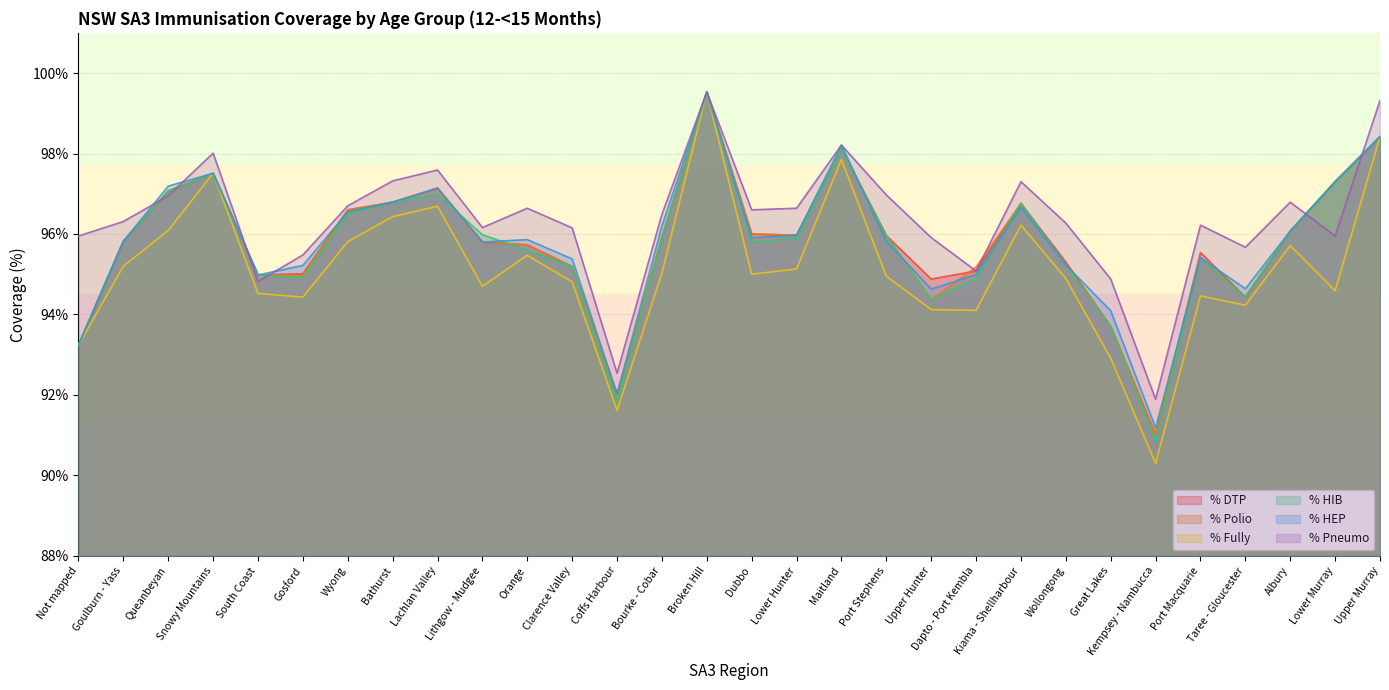

What is the sum of the % HEP values at Albury and Gosford?

191.3